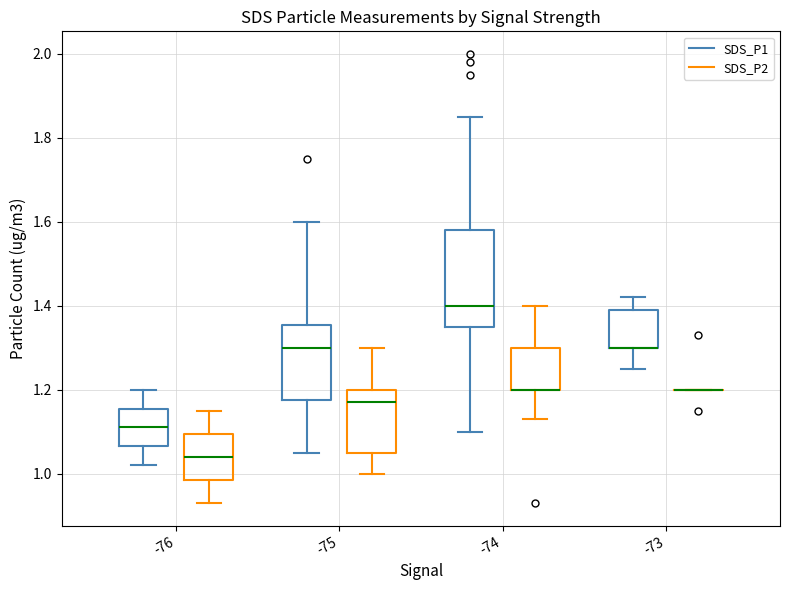

Reading left to right, read every box against the y-axis: the position of its median line, the range the box covers, and the ends of its whiskers. The values are not printed on the chart, so give them approximately, as read against the axis.

-76 (SDS_P1): median 1.12, box 1.06 to 1.16, whiskers 1.02 to 1.20
-76 (SDS_P2): median 1.04, box 0.98 to 1.10, whiskers 0.94 to 1.16
-75 (SDS_P1): median 1.30, box 1.18 to 1.36, whiskers 1.06 to 1.60
-75 (SDS_P2): median 1.18, box 1.06 to 1.20, whiskers 1.00 to 1.30
-74 (SDS_P1): median 1.40, box 1.36 to 1.58, whiskers 1.10 to 1.86
-74 (SDS_P2): median 1.20 (drawn on the box's lower edge), box 1.20 to 1.30, whiskers 1.14 to 1.40
-73 (SDS_P1): median 1.30 (drawn on the box's lower edge), box 1.30 to 1.40, whiskers 1.26 to 1.42
-73 (SDS_P2): box collapsed to a line at 1.20, whiskers 1.20 to 1.20